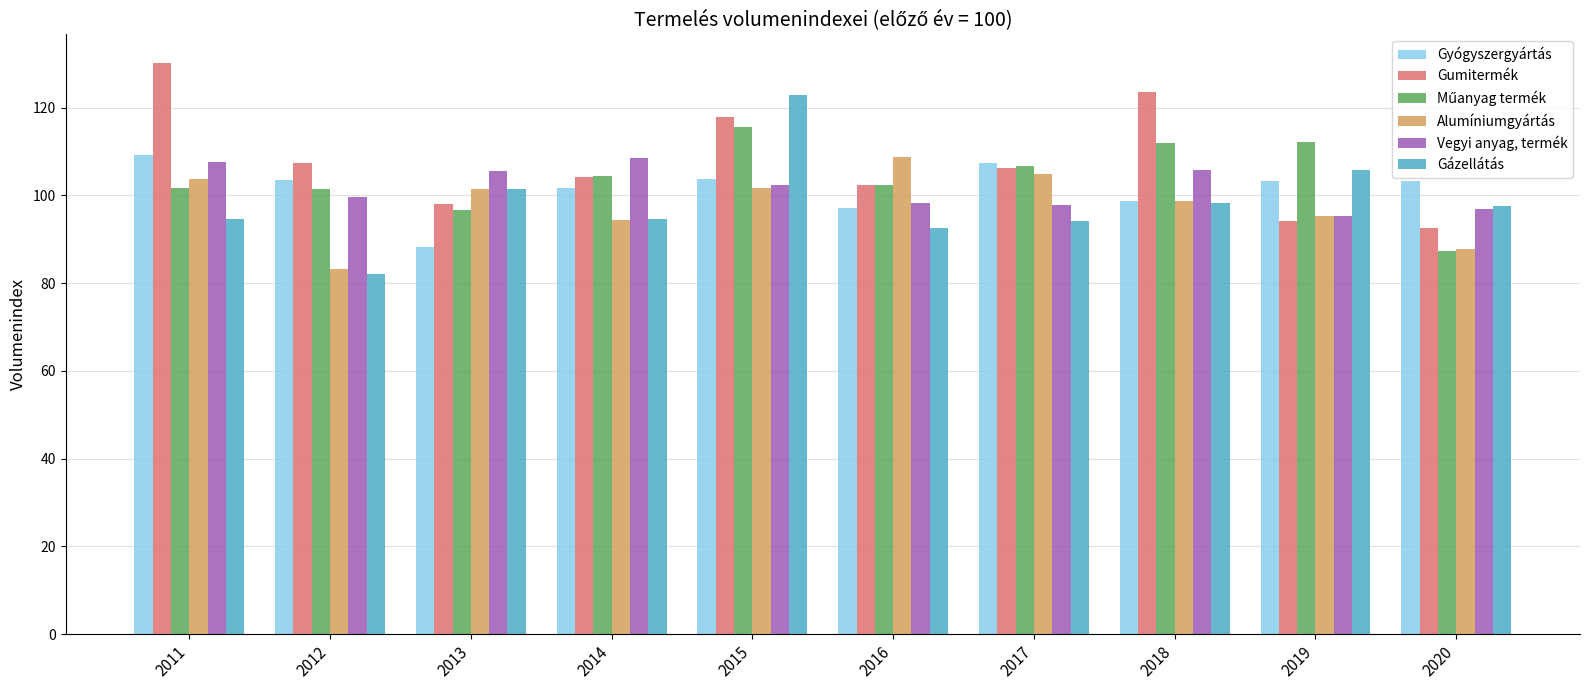

What is the value of the Vegyi anyag, termék bar at the 6th from the left?

98.2